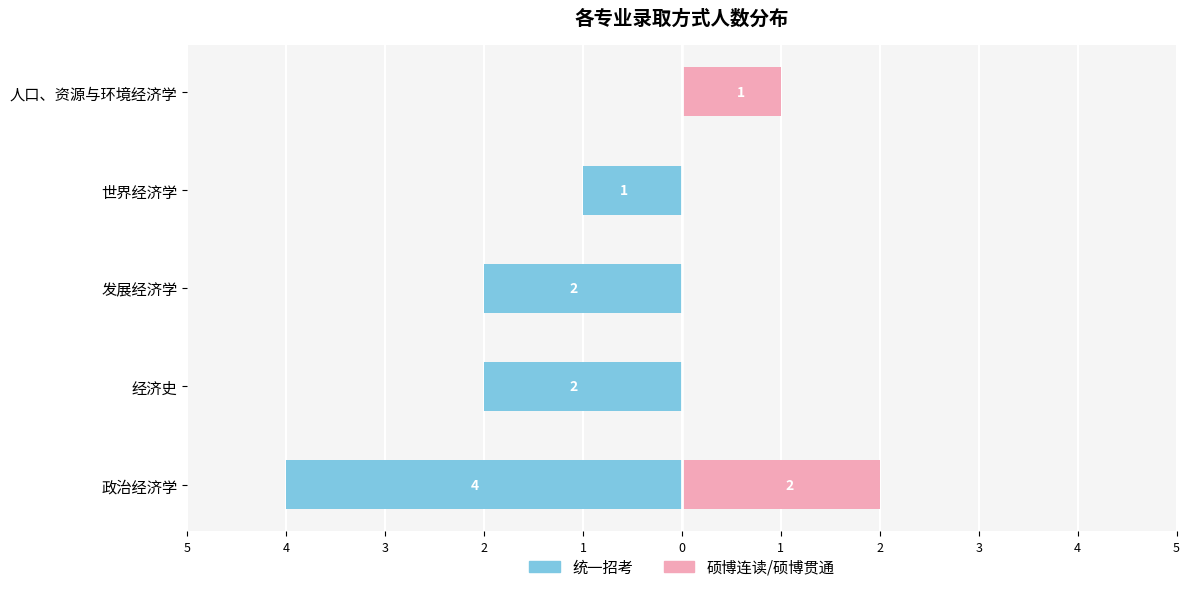

At 政治经济学, list the series in order from smallest to largest.

统一招考, 硕博连读/硕博贯通